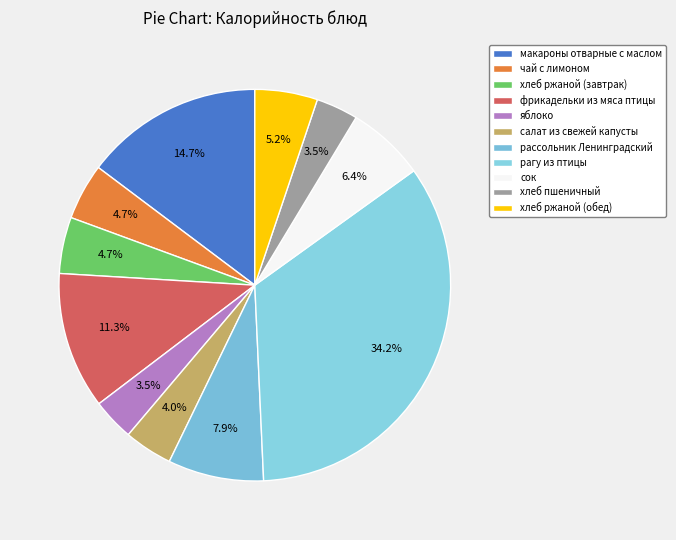

Which slice is the largest?

рагу из птицы